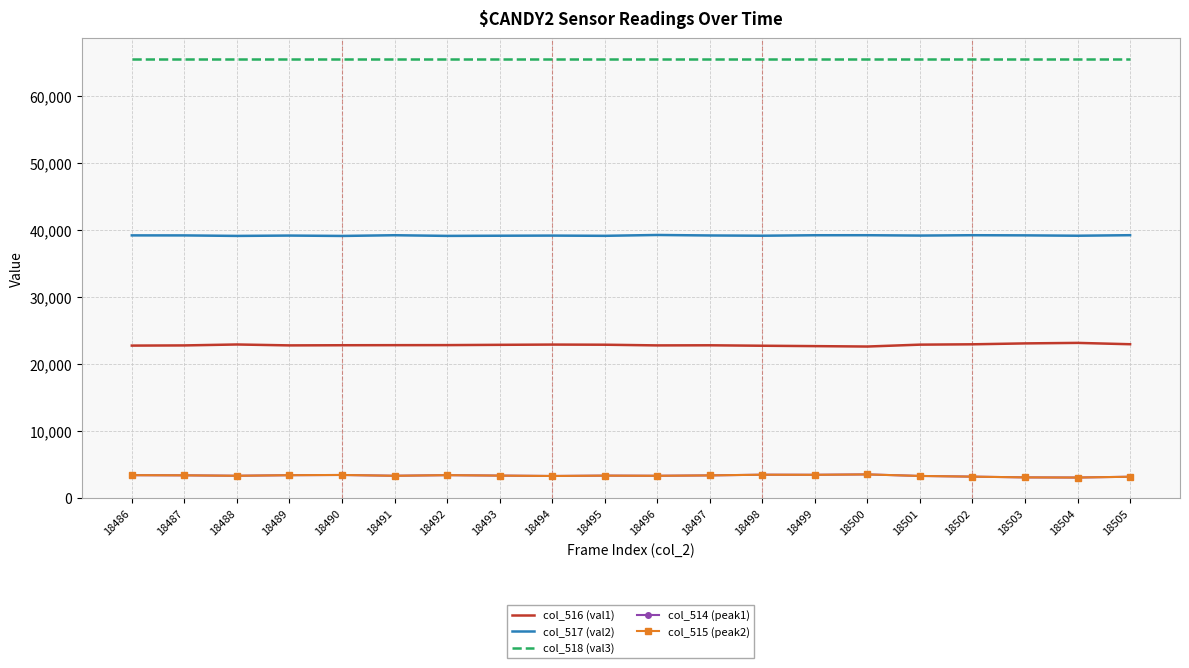

The col_516 (val1) series shows 7838 at 18504. True or false?

False